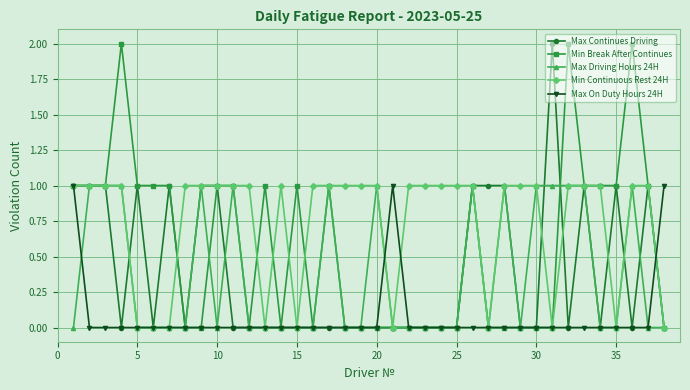

What are all the series names shown in the legend?

Max Continues Driving, Min Break After Continues, Max Driving Hours 24H, Min Continuous Rest 24H, Max On Duty Hours 24H